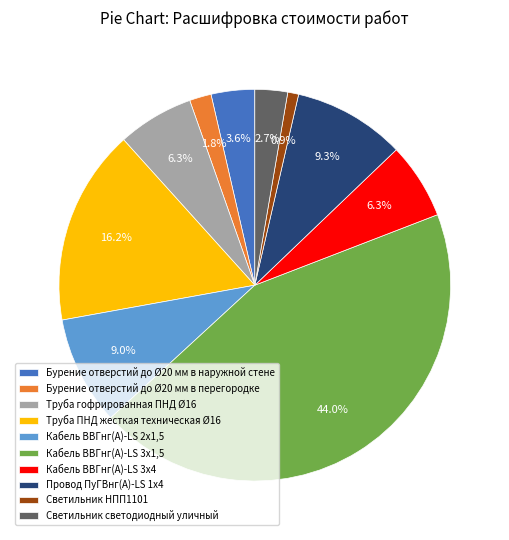

To the nearest percent, what is the difference between the Кабель ВВГнг(A)-LS 3х4 and Светильник светодиодный уличный slice percentages?

4%